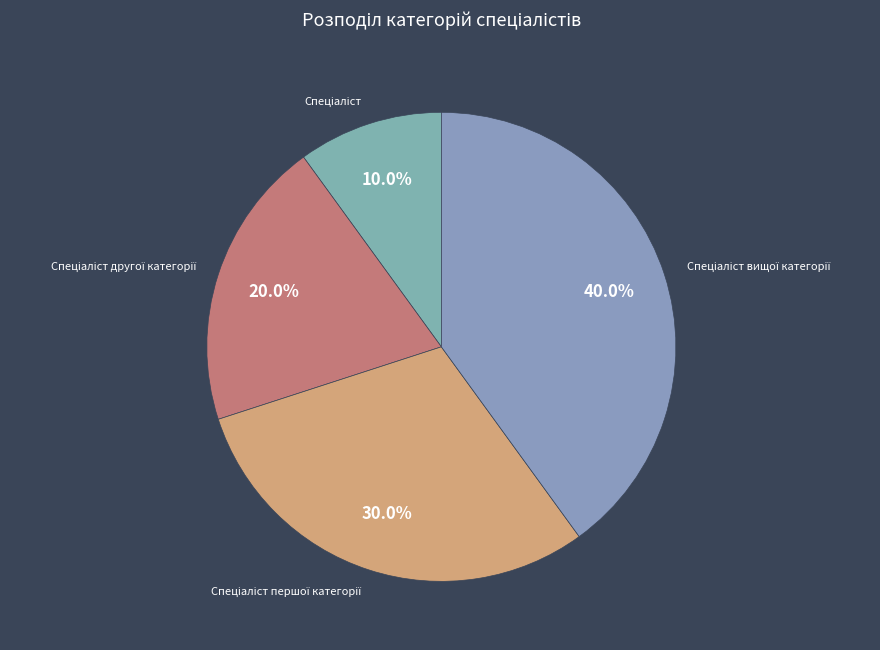

To the nearest percent, what is the average slice percentage?

25%